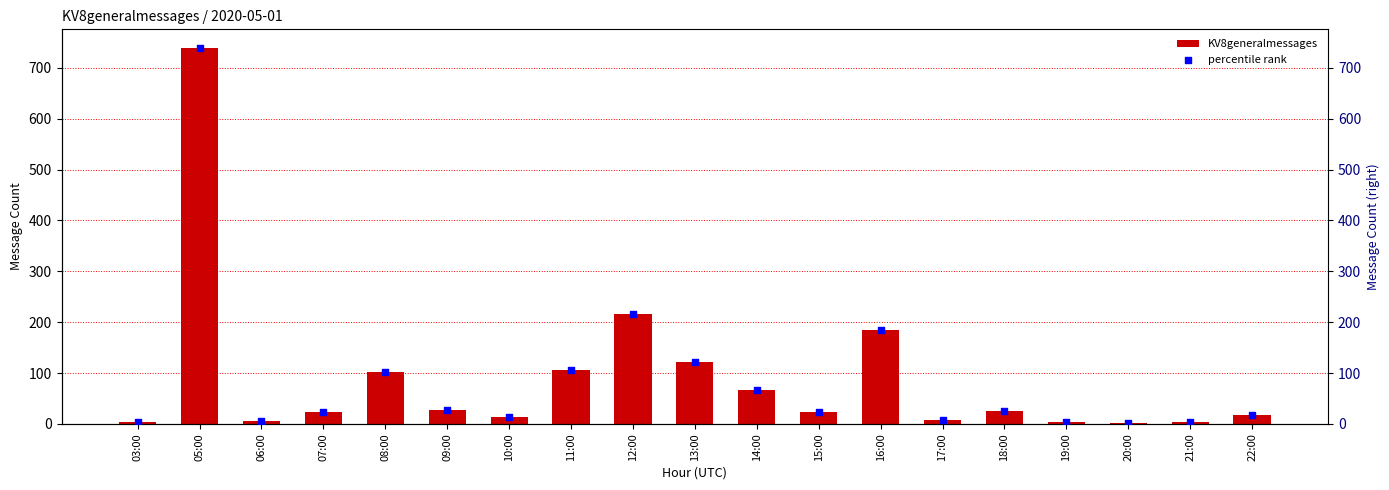

At how many categories does at least one series exceed 502?

1